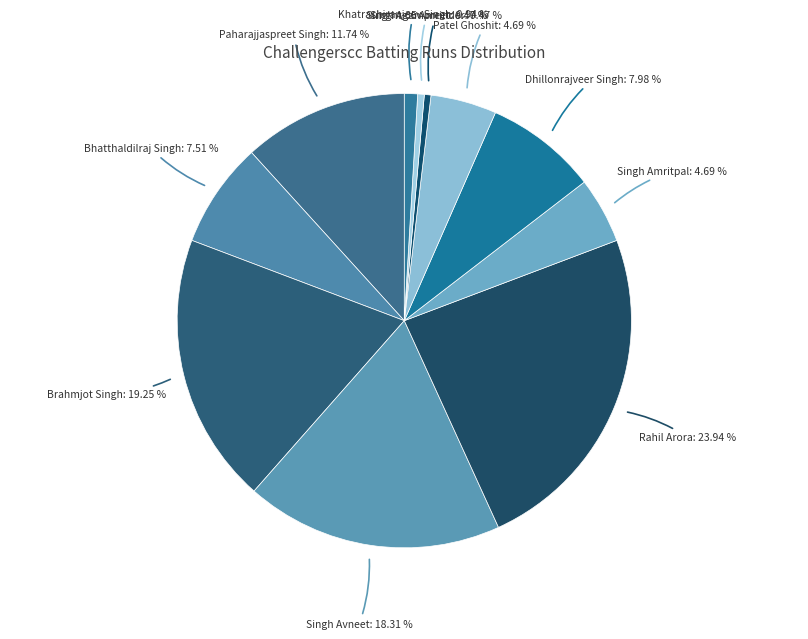

Count the number of slices in the pie.

11